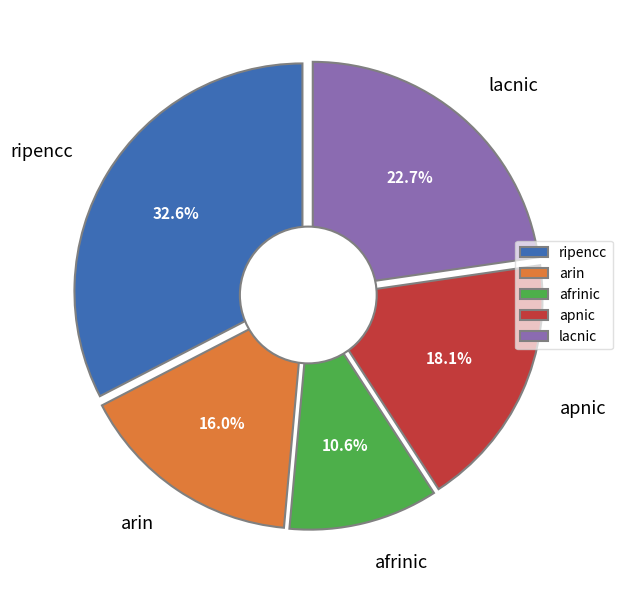

To the nearest percent, what is the difference between the lacnic and ripencc slice percentages?

10%